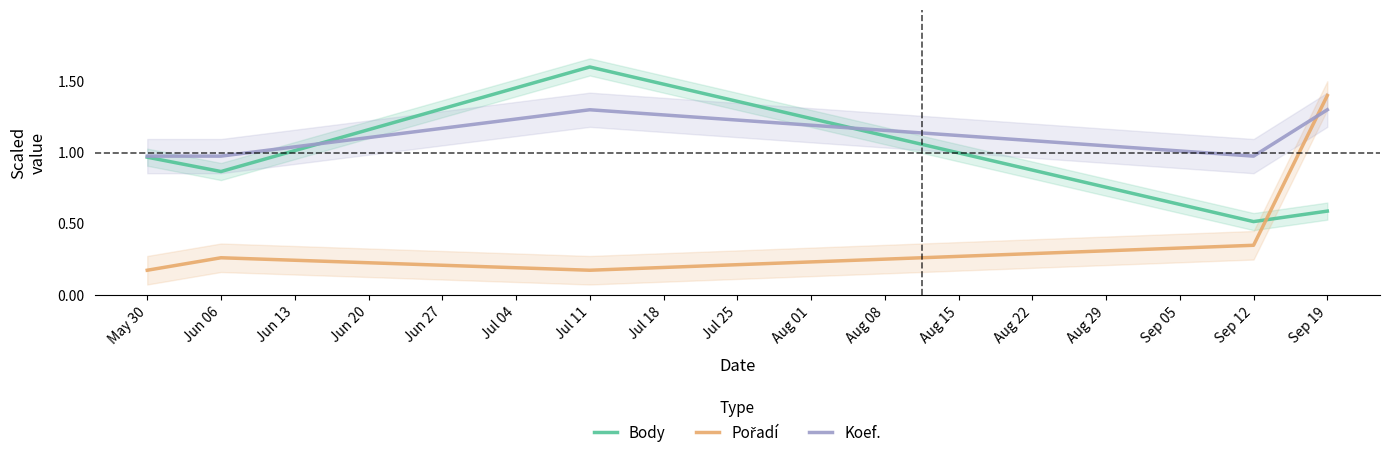

Which series has the largest total across all categories?

Koef.